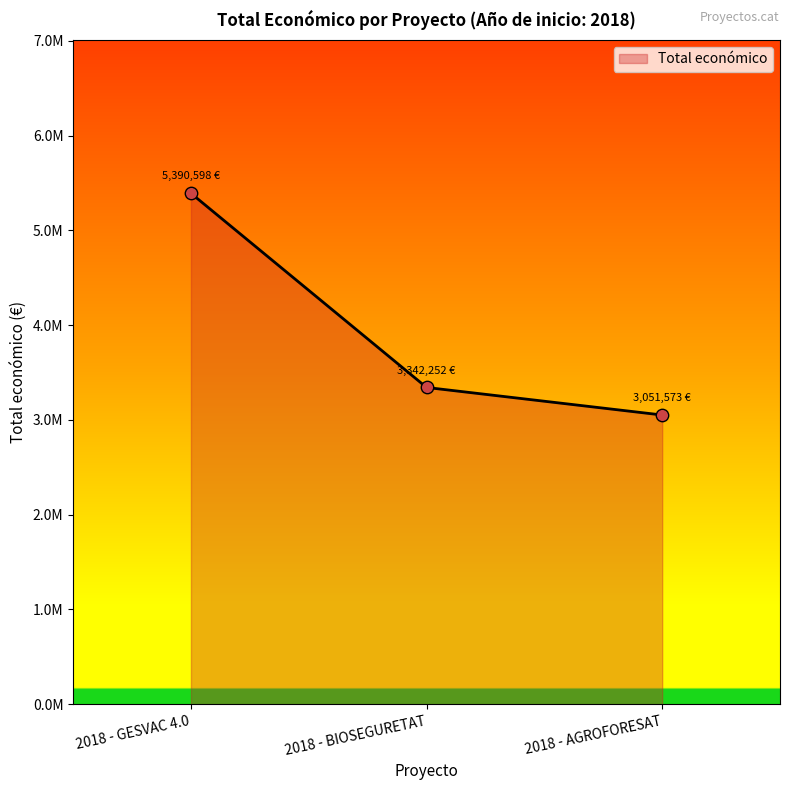

Is this an area chart (filled region under the line)?

Yes